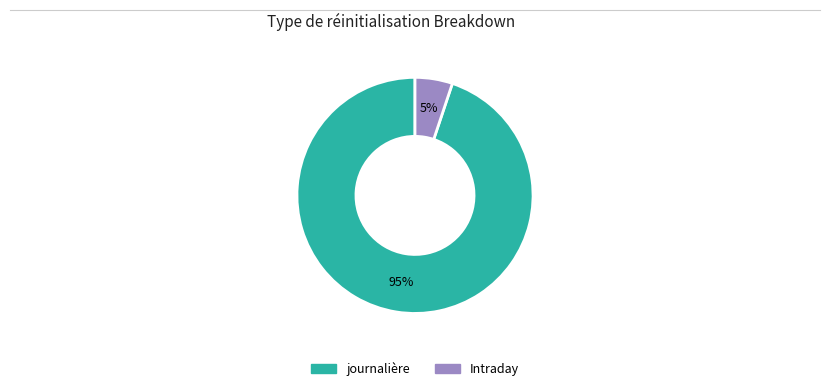

True or false: journalière accounts for 95% of the total.

True